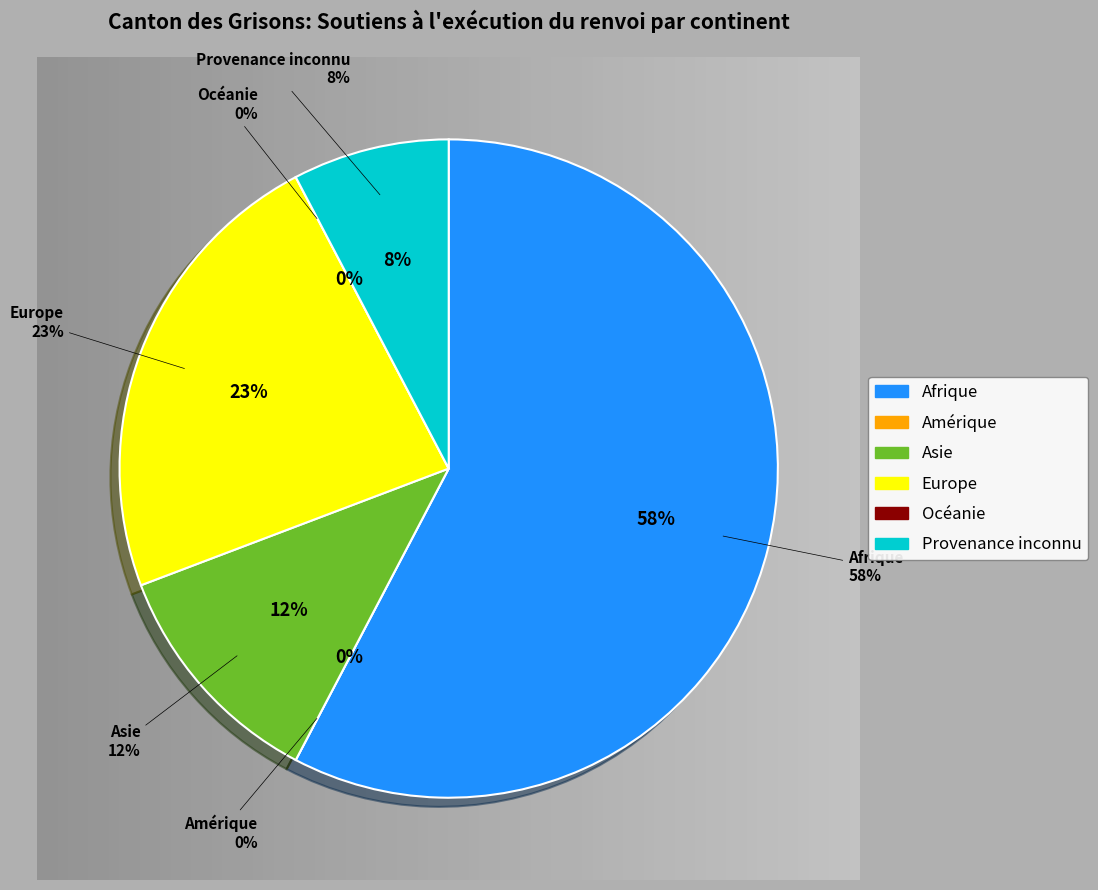

Rank the categories by value from highest to lowest.

Afrique, Europe, Asie, Provenance inconnu, Amérique, Océanie